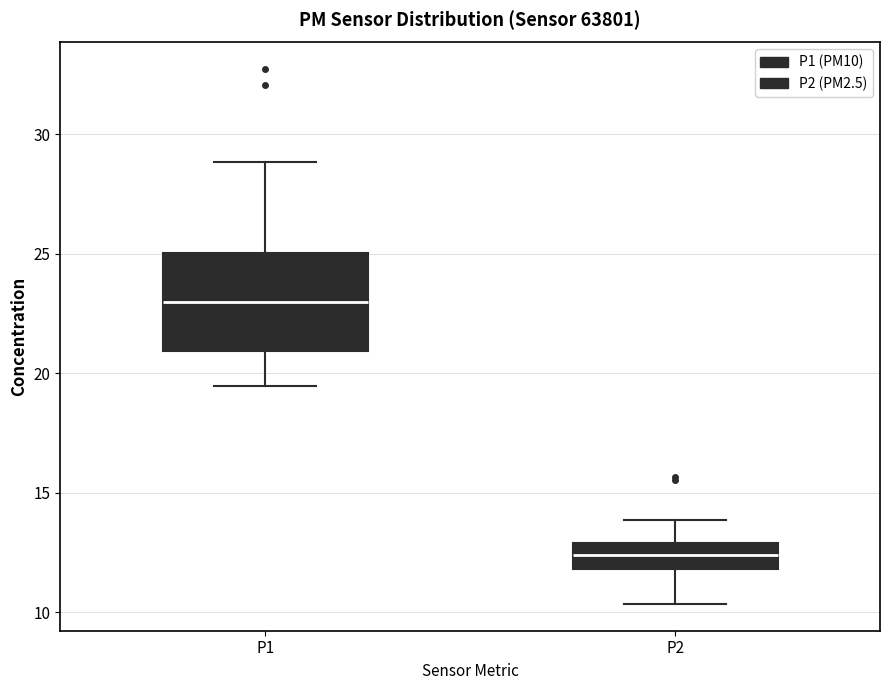

Reading left to right, transcribe this box plot: for each box, give where its median line is, the range the box spans, and where its two whiskers end, as read against the y-axis. The values are not printed on the chart, so give them approximately, as read against the axis.

P1: median 23.0, box 21.0 to 25.0, whiskers 19.5 to 29.0
P2: median 12.5, box 12.0 to 13.0, whiskers 10.5 to 14.0